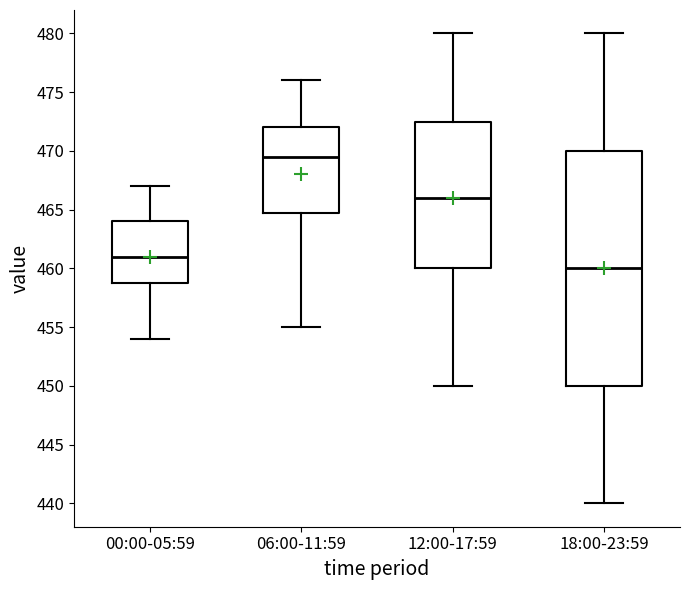

Where does the median line of the box for 06:00-11:59 sit on the y-axis? The values are not printed on the chart, so give them approximately, as read against the axis.

469.5